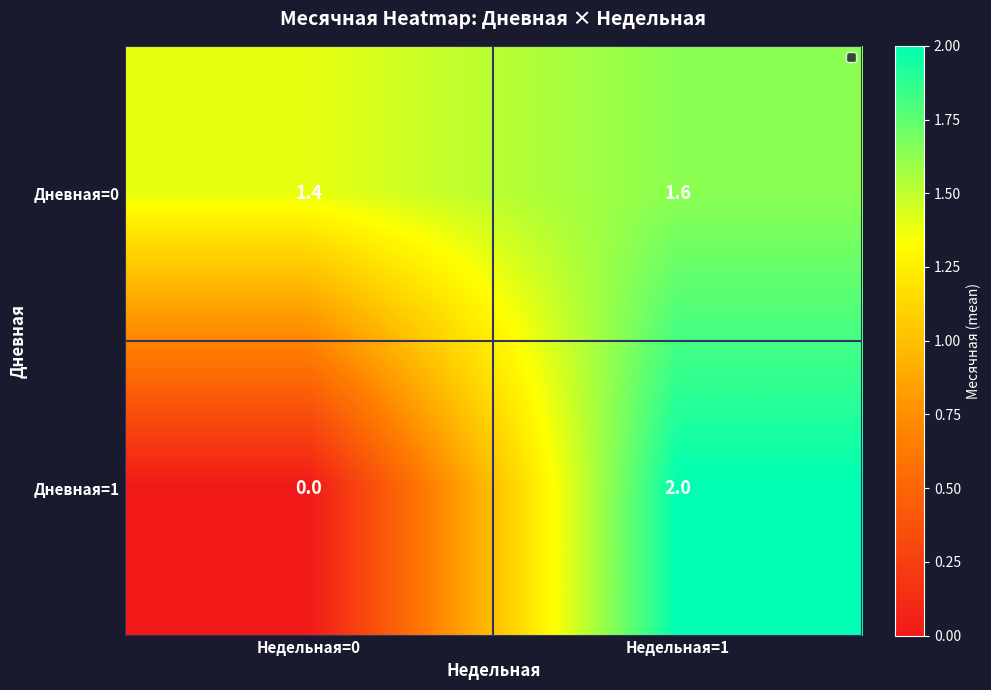

Is it true that Дневная=1 equals 0.0 at Недельная=0?

True